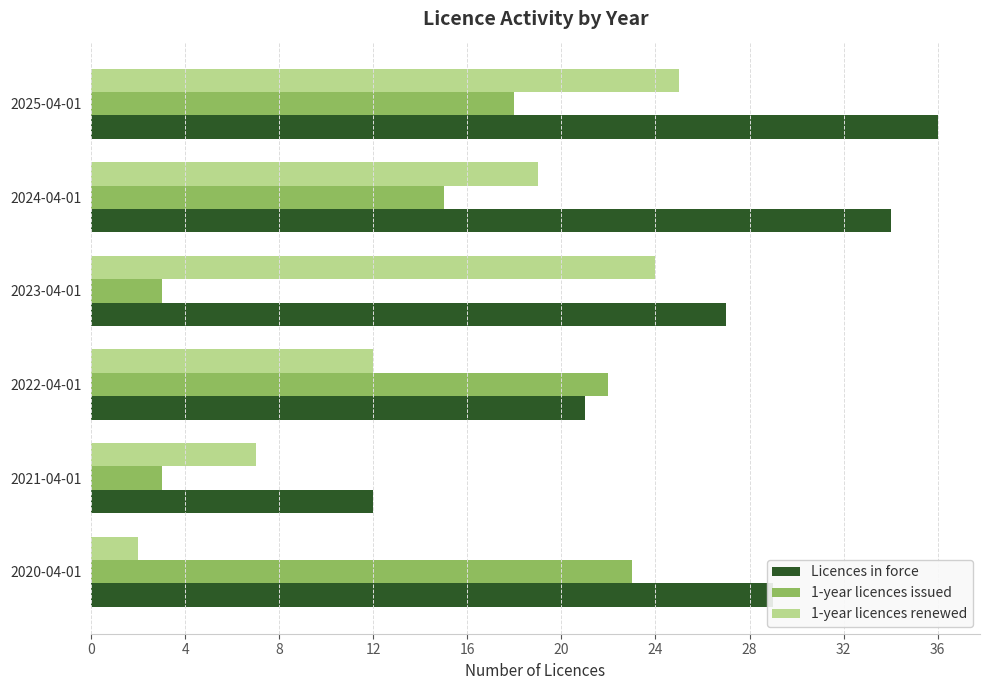

List the series in order of their peak value, lowest first.

1-year licences issued, 1-year licences renewed, Licences in force